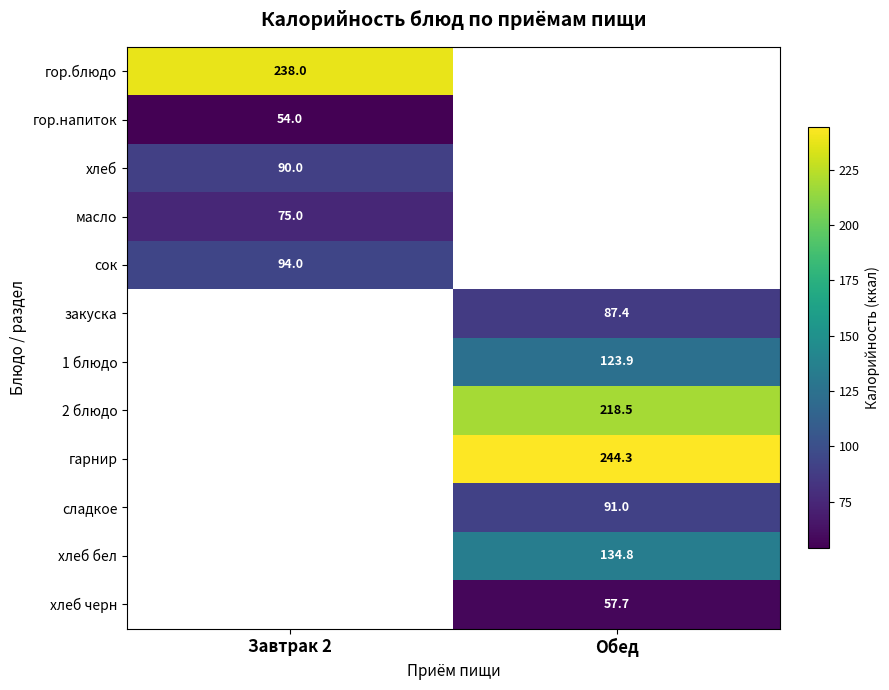

The value of сок at Завтрак 2 is 50.8. True or false?

False